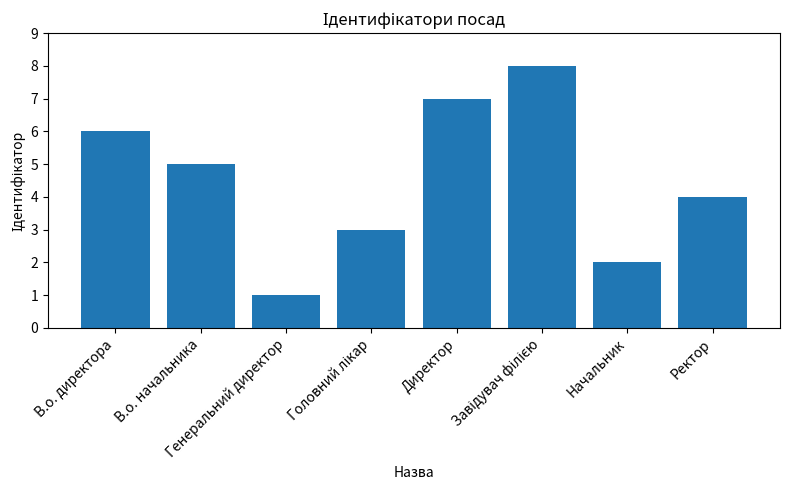

What is the sum of all values?

36